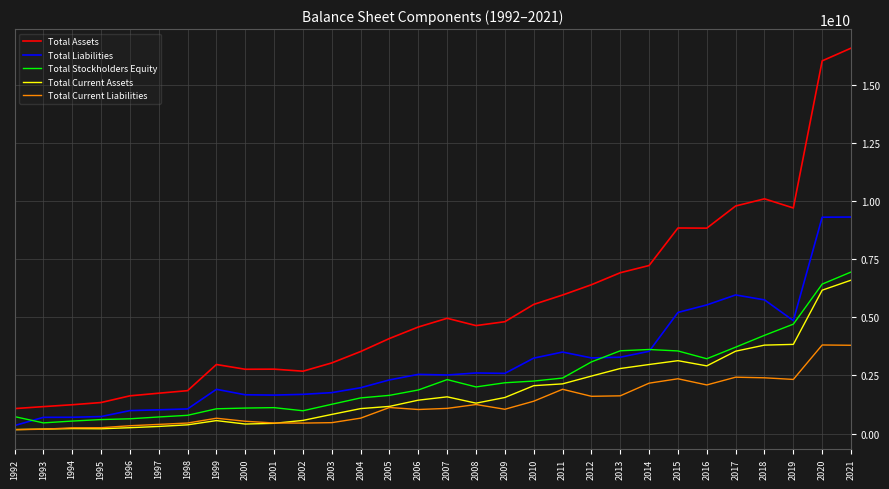

What is the sum of the Total Stockholders Equity values at 1999 and 2010?

3324900000